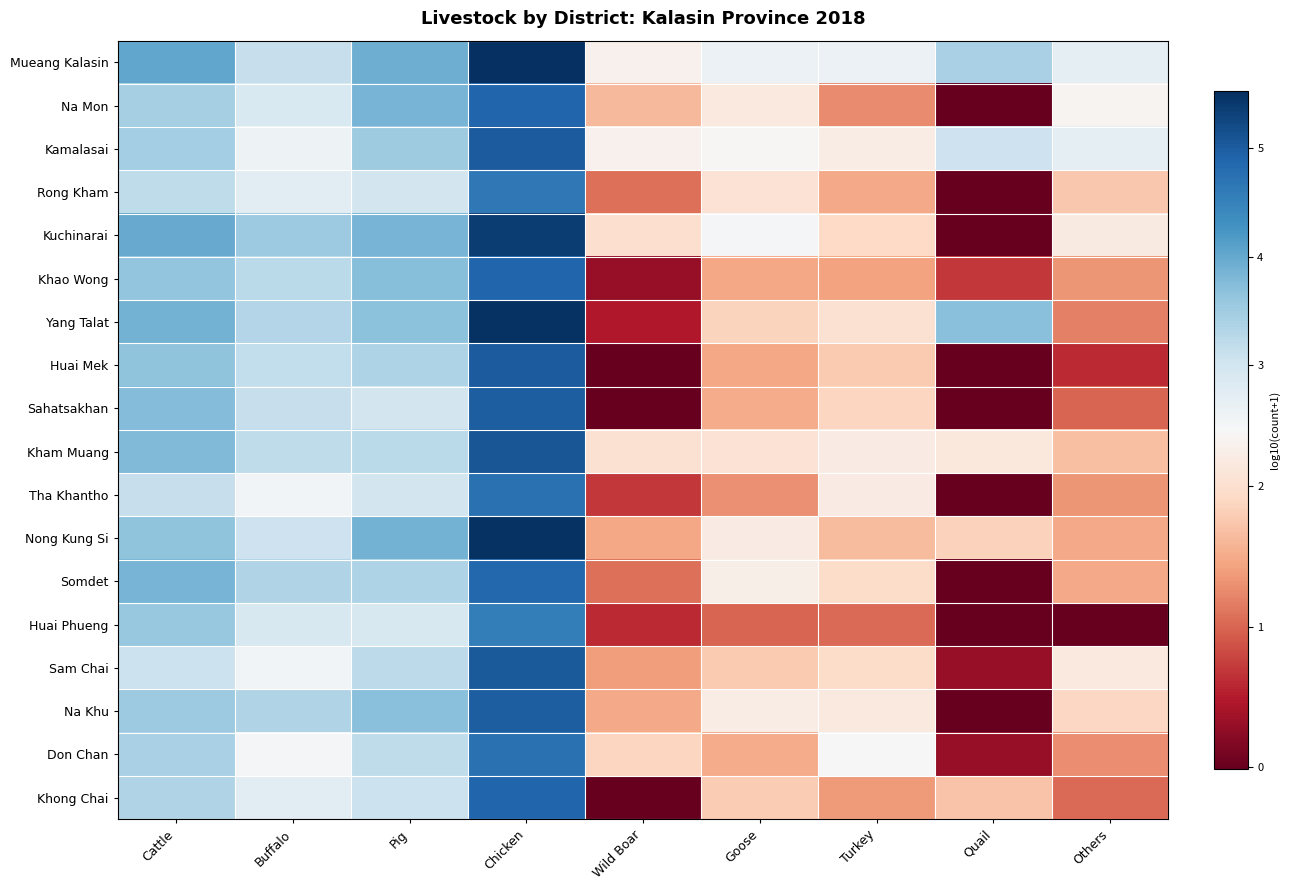

Which label corresponds to the smallest value in the chart?

Quail